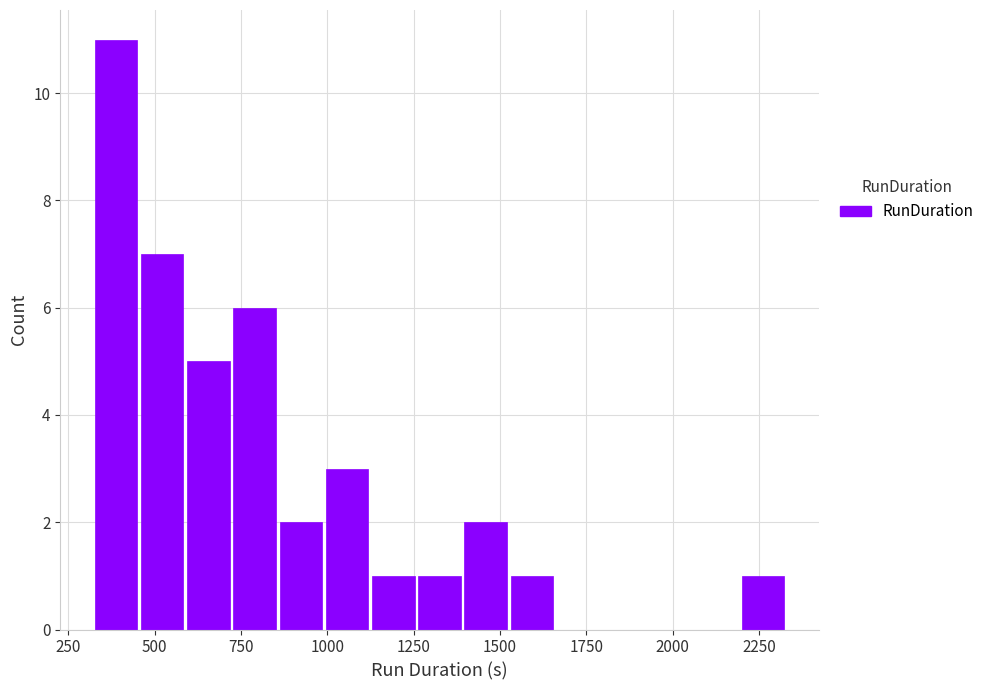

Around what value on the x-axis is the tallest bar? Give the approximate position of its centre, as read against the axis.

400